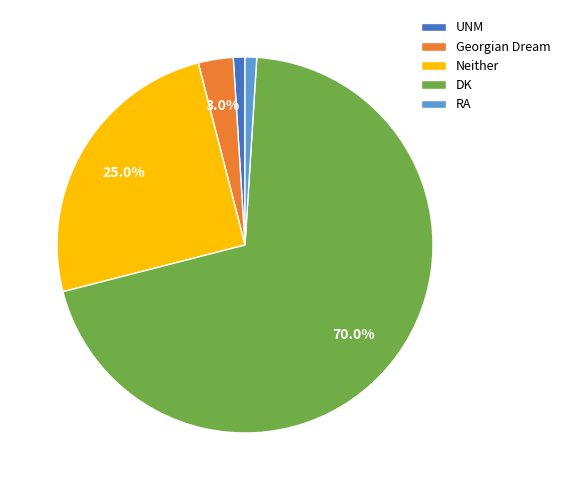

Is the sum of Georgian Dream and Neither greater than half?

No